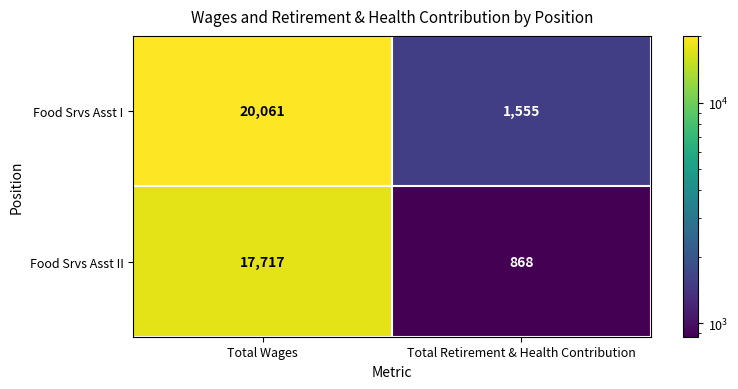

Which category has the highest value across all series?

Total Wages